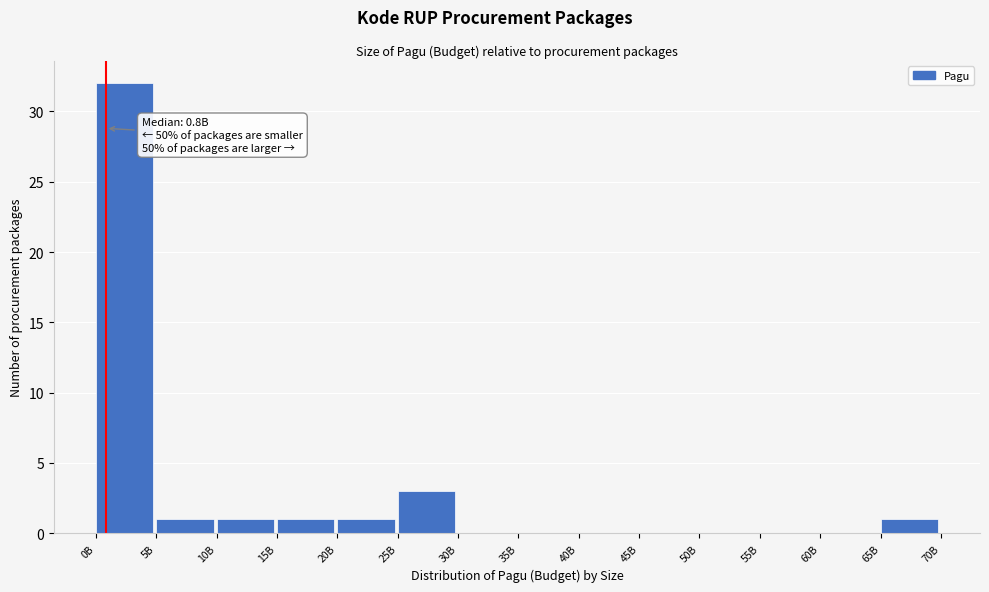

Reading right to left, what are all the values shown in this chart?

65B=1	60B=0	55B=0	50B=0	45B=0	40B=0	35B=0	30B=0	25B=3	20B=1	15B=1	10B=1	5B=1	0B=32